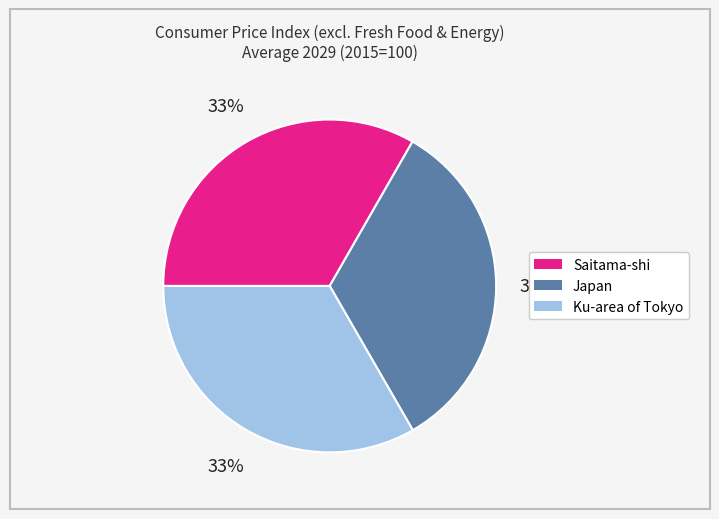

Is there a majority slice in this chart?

No